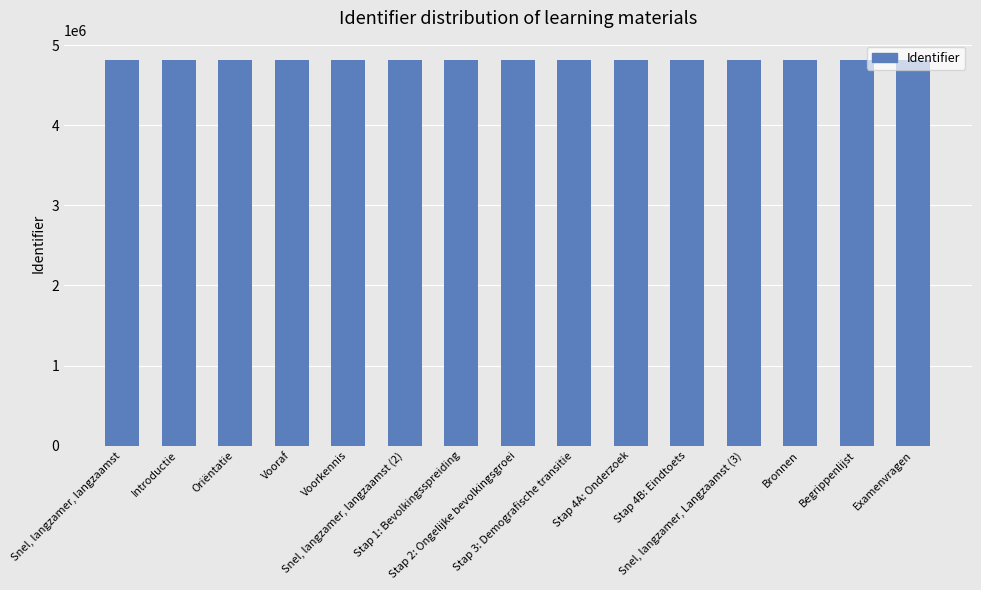

How many series are shown in this chart?

1